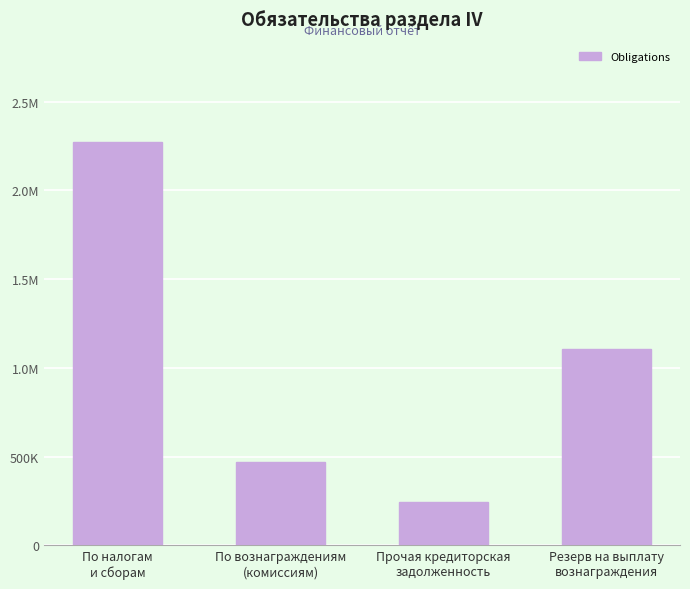

What is the difference between the second highest and minimum values?

860946.4